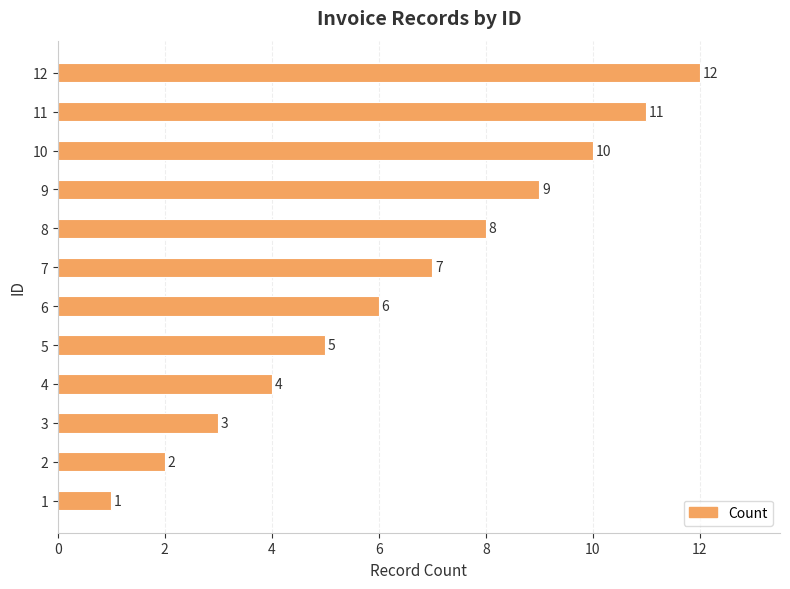

Is it true that the value at 8 is 4?

False